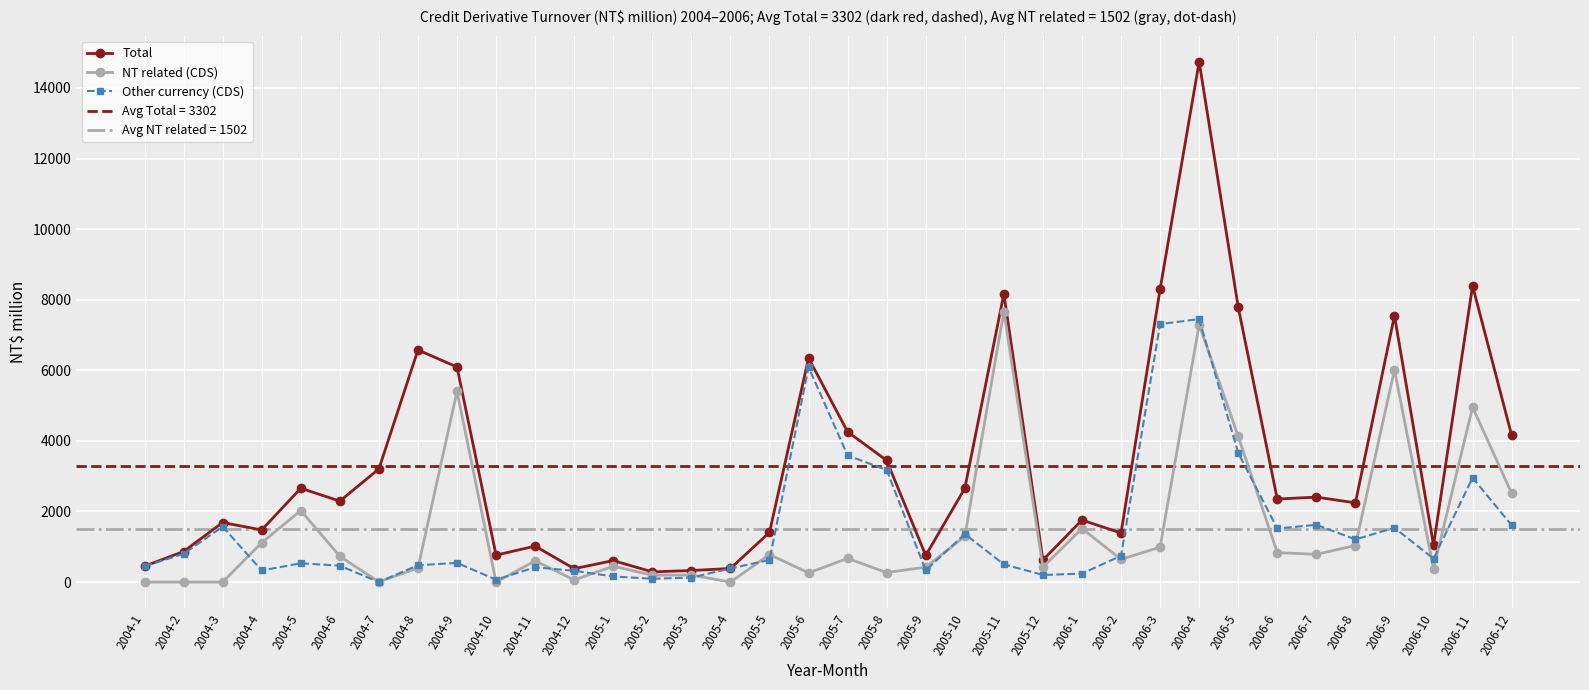

What is the sum of the Other currency (CDS) values at 2005-7 and 2006-5?

7245